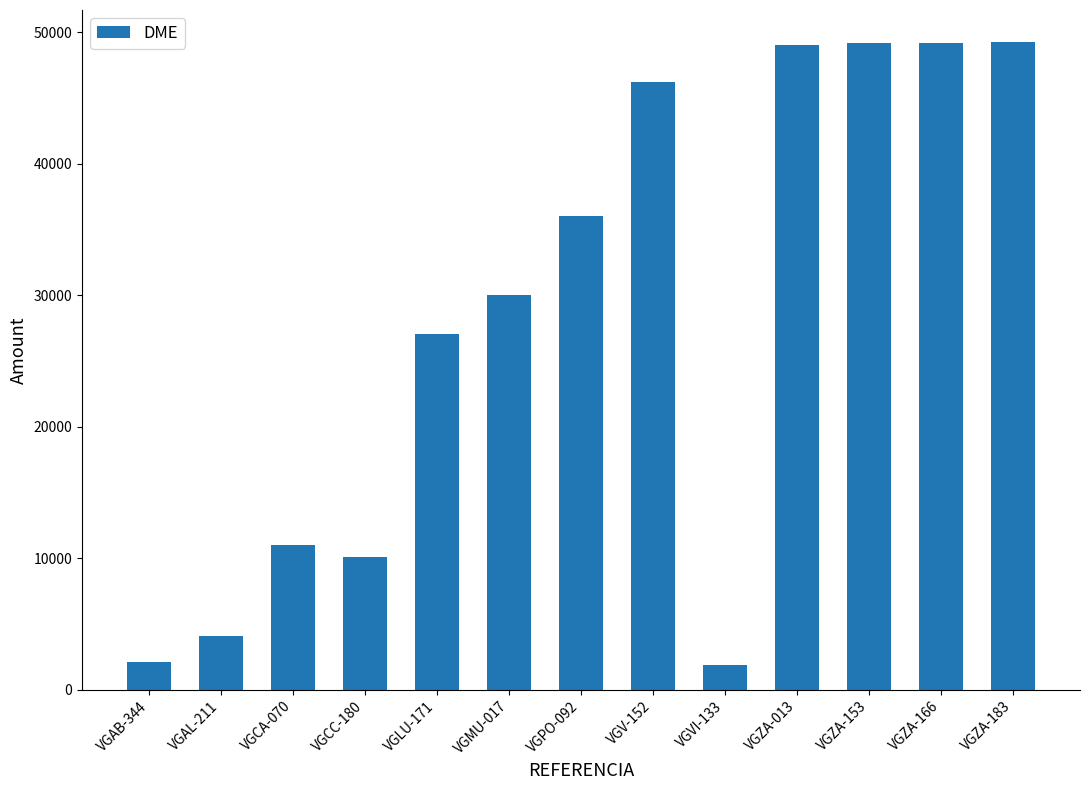

What is the label of the 12th bar from the left?

VGZA-166